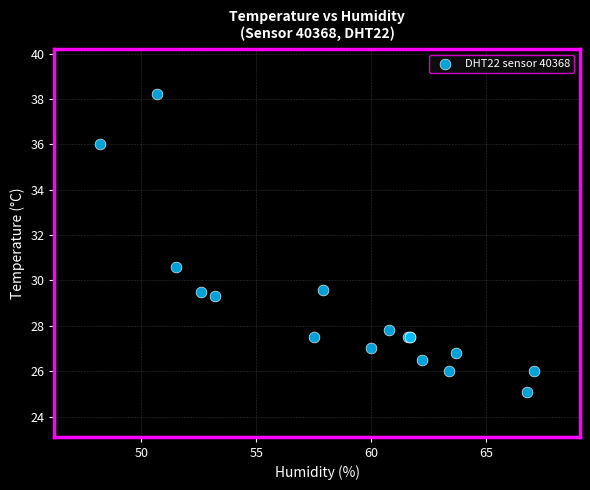

What Y value in the scatter plot is closest to 31?

30.6